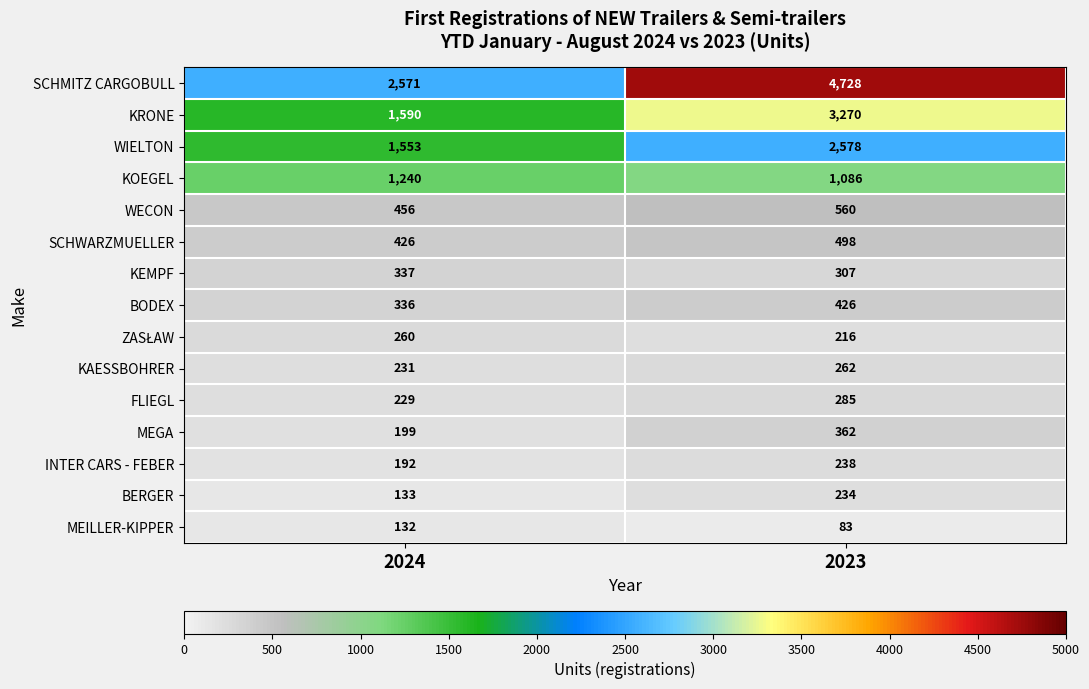

What is the average value of the KRONE series?

2430